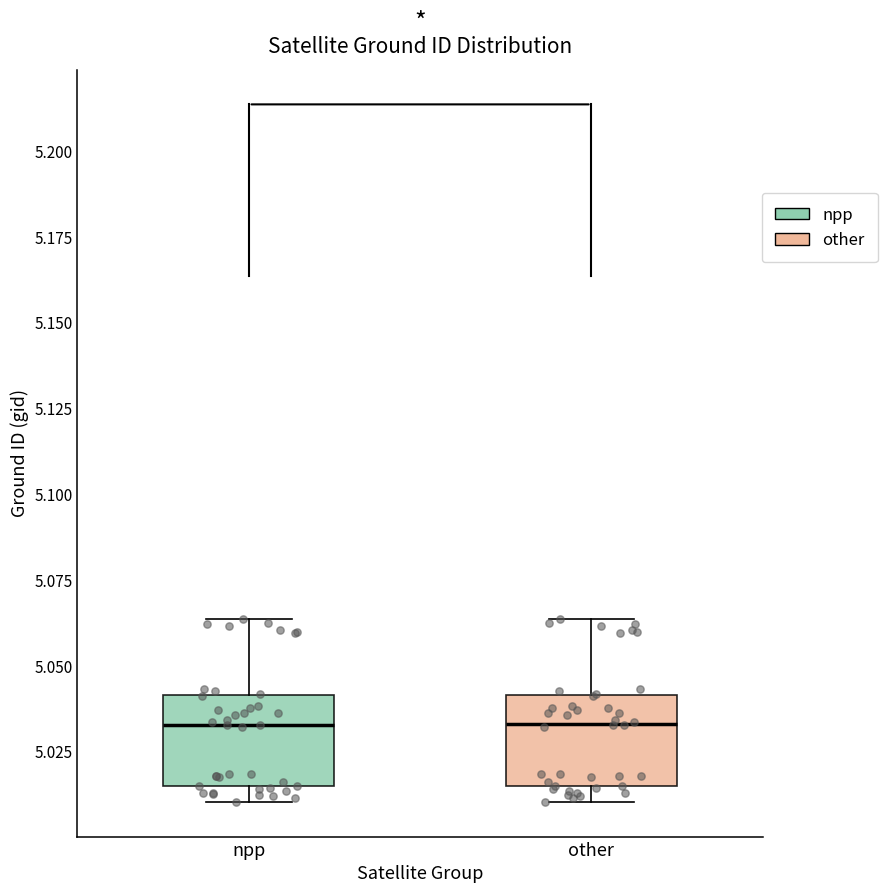

Reading left to right, transcribe this box plot: for each box, give where its median line is, the range the box spans, and where its two whiskers end, as read against the y-axis. The values are not printed on the chart, so give them approximately, as read against the axis.

npp: median 5.035, box 5.015 to 5.040, whiskers 5.010 to 5.065
other: median 5.035, box 5.015 to 5.040, whiskers 5.010 to 5.065